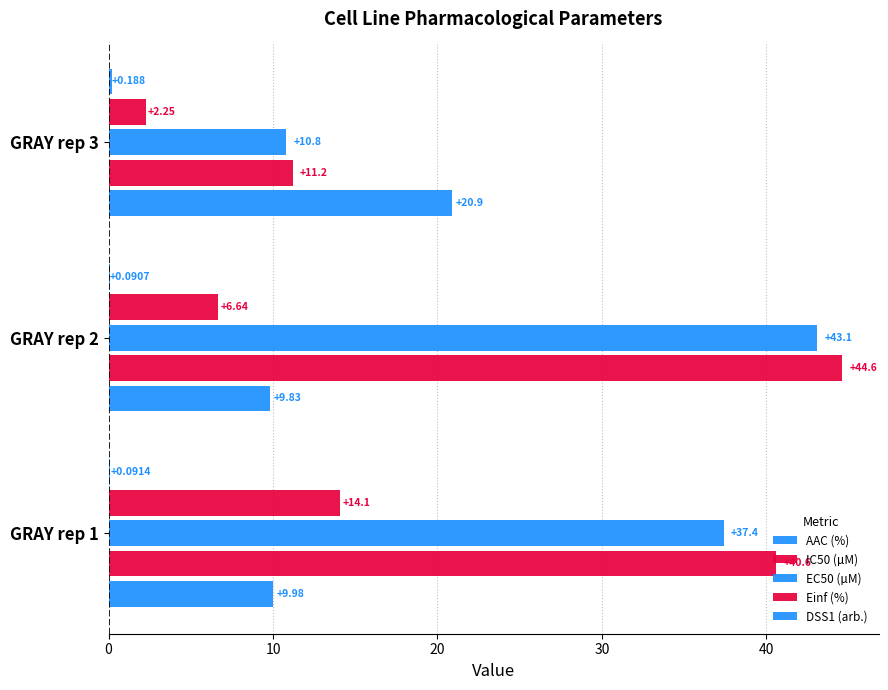

How many categories are shown in the chart?

3